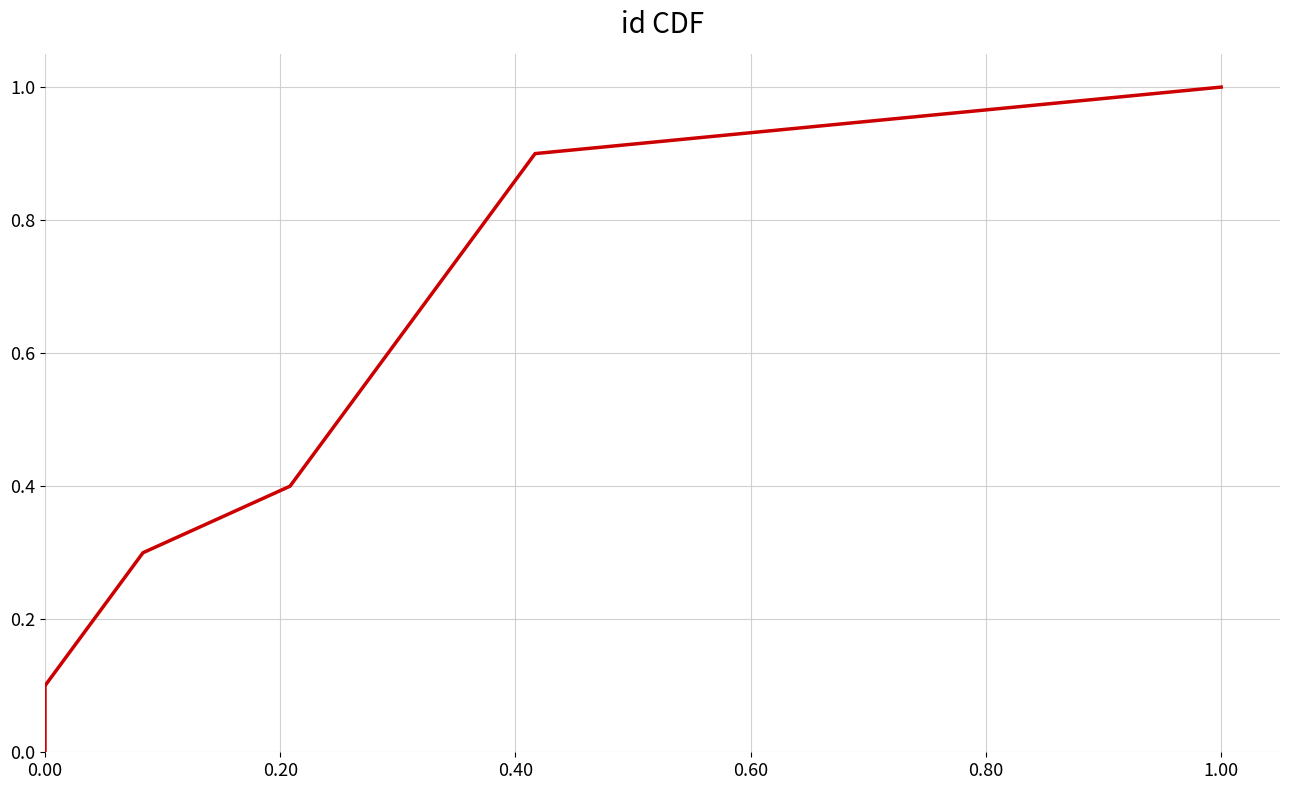

Count the number of categories in the chart.

12